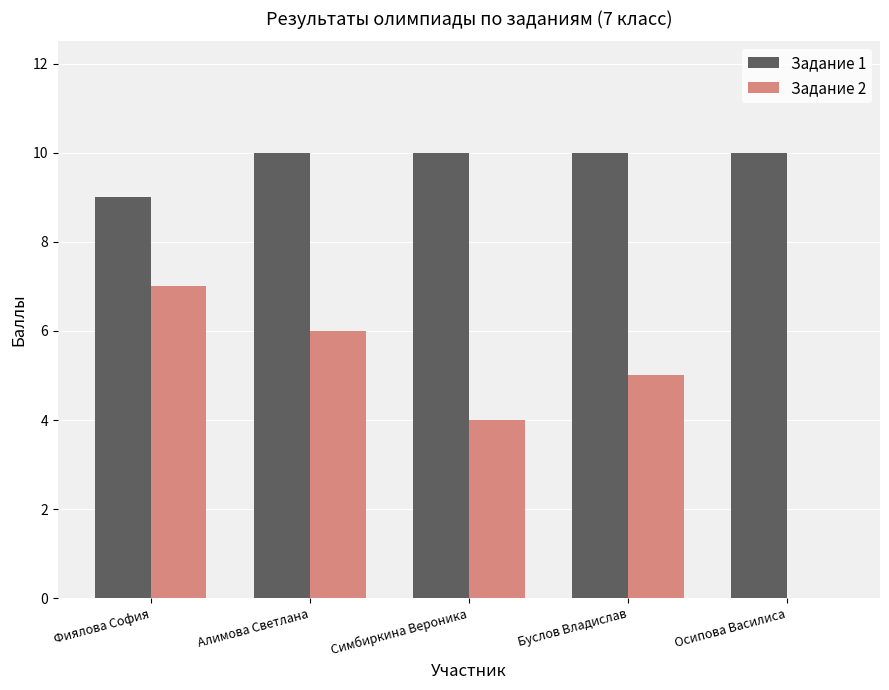

How many categories are shown in the chart?

5